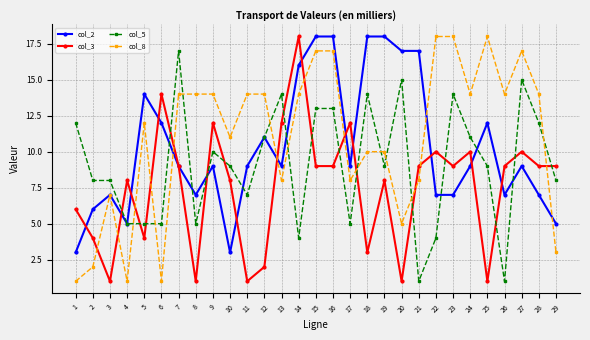

At which category does col_2 reach its first local valley?

4